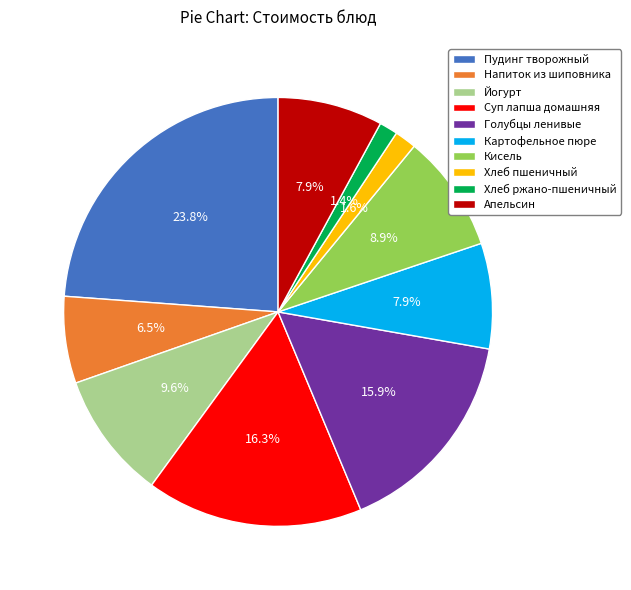

True or false: Голубцы ленивые accounts for 16% of the total.

True